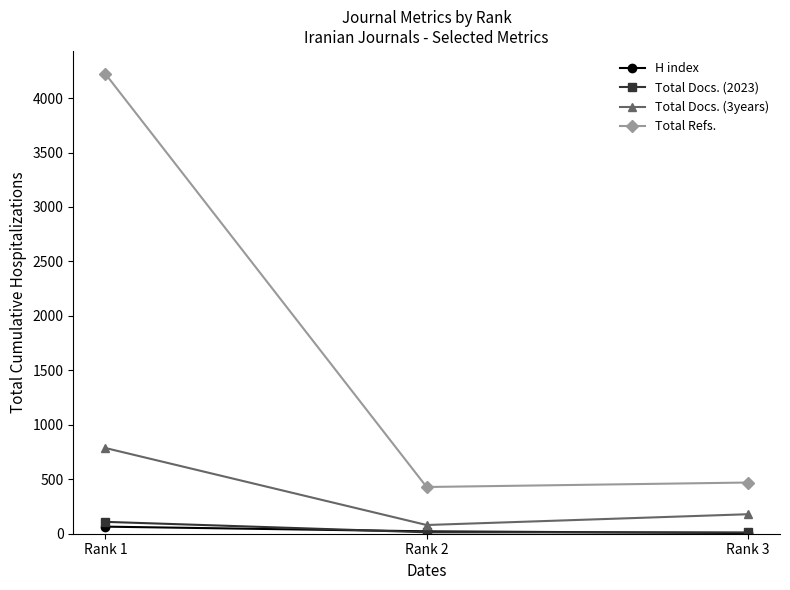

At how many categories does at least one series exceed 1609?

1